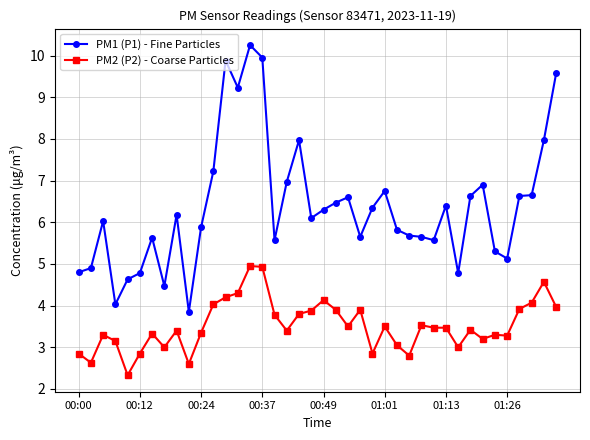

True or false: PM1 (P1) - Fine Particles and PM2 (P2) - Coarse Particles cross at least once.

False